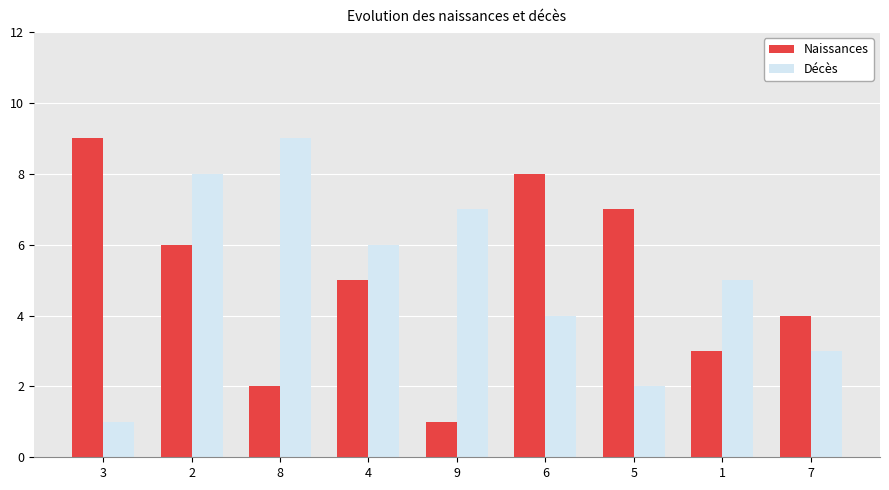

What are all the series names shown in the legend?

Naissances, Décès